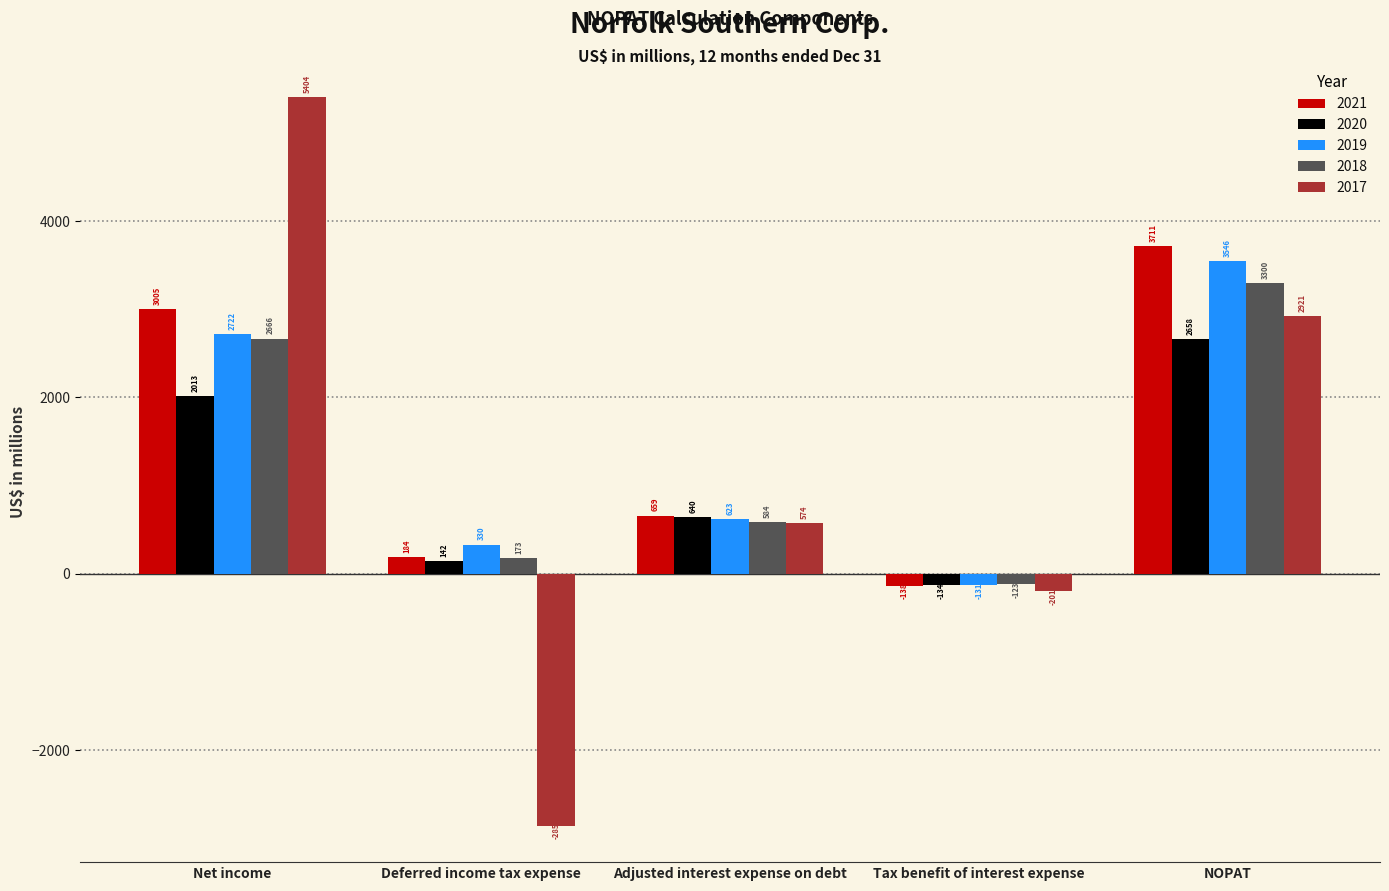

Count the number of data series in this chart.

5